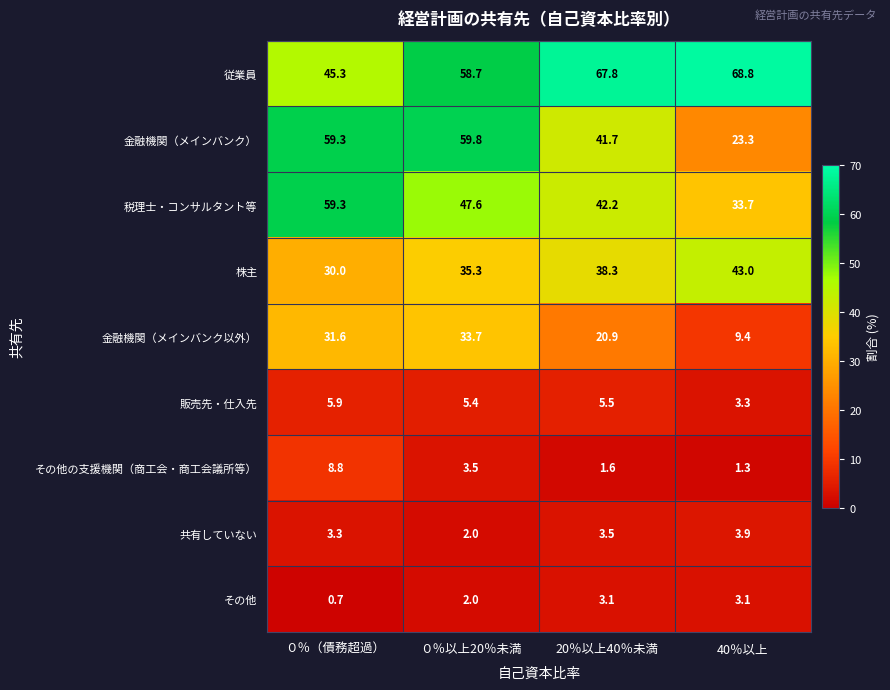

What is the average value of the 金融機関（メインバンク以外） series?

23.9